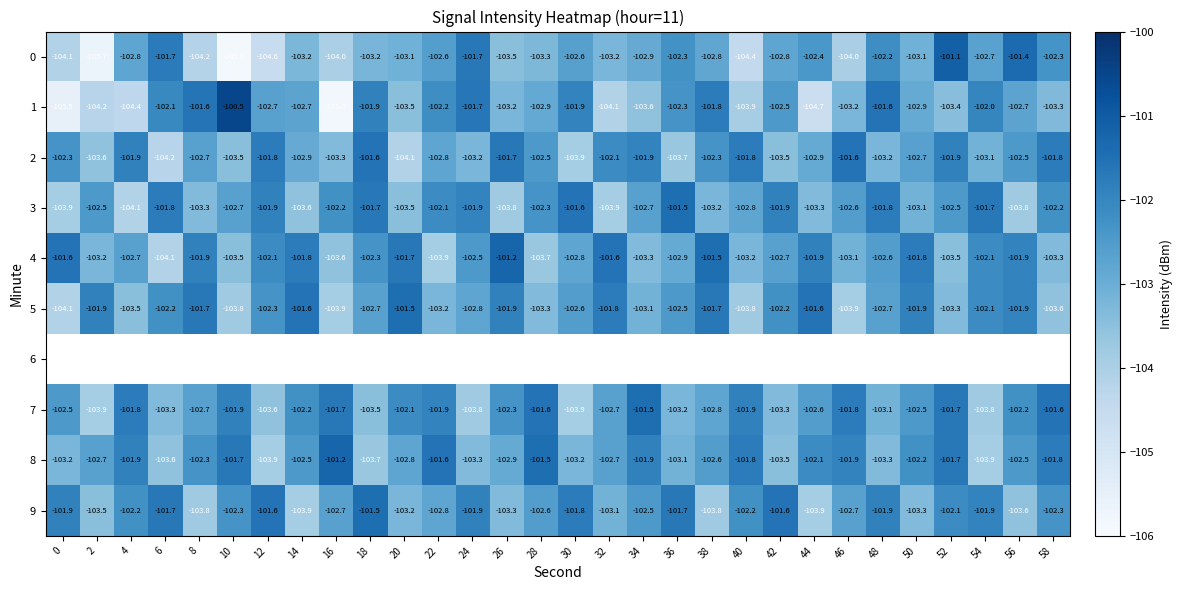

Is the value of 7 at 22 greater than the value of 0 at 26?

Yes